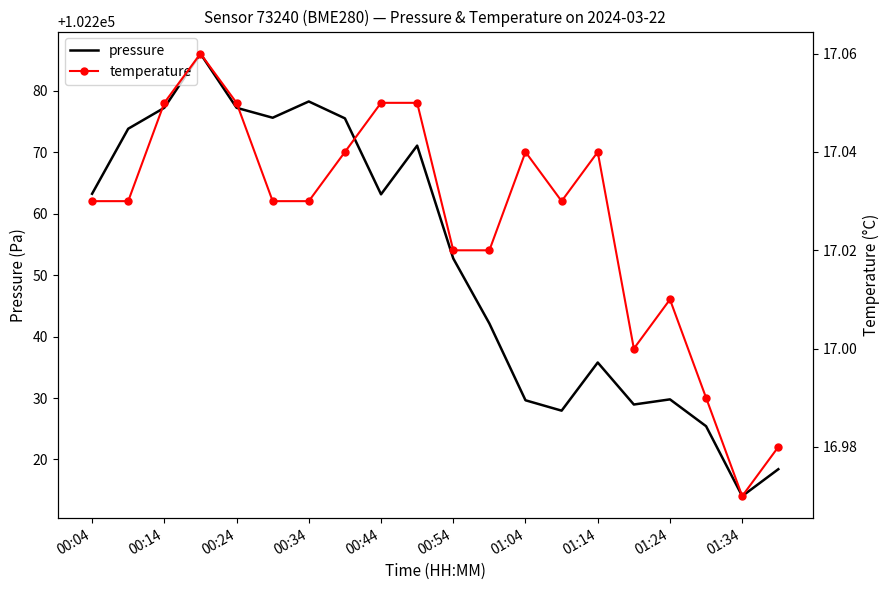

How many interior local valleys does the pressure series have?

5